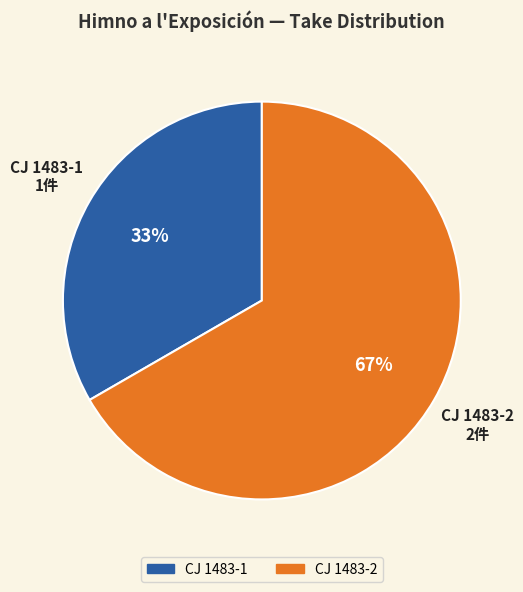

To the nearest percent, what is the average slice percentage?

50%